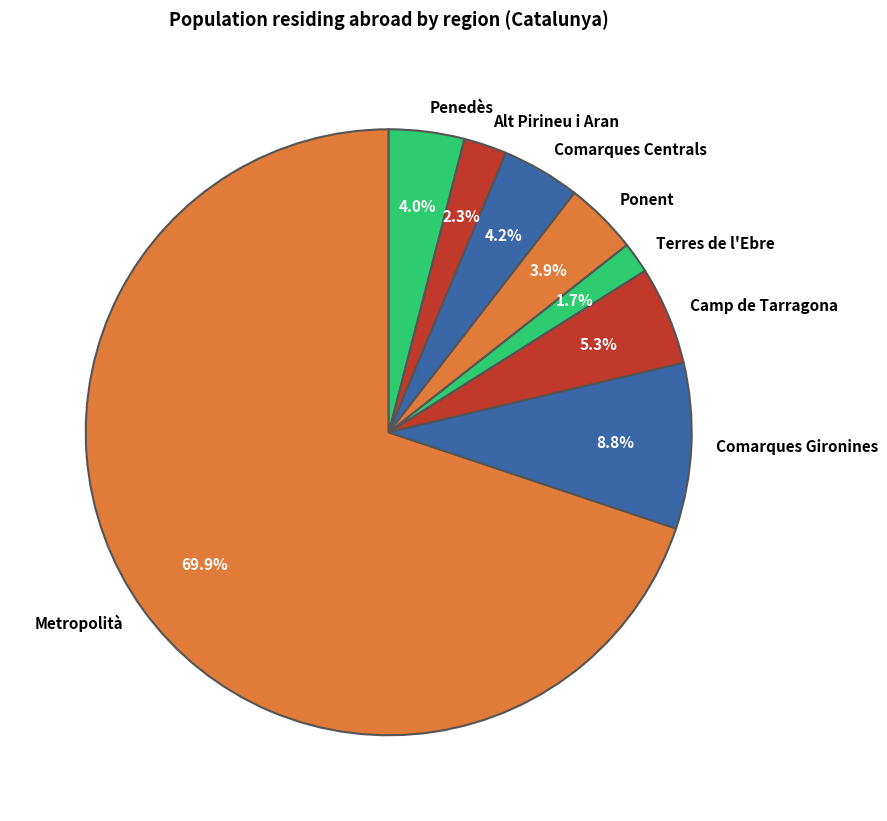

Does any single category account for the majority?

Yes